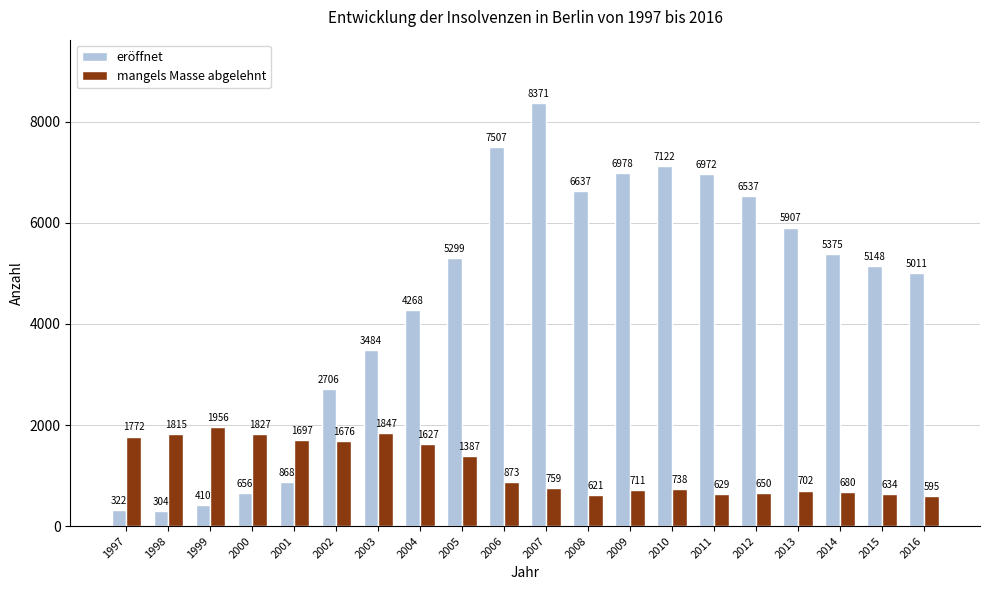

What is the difference between the maximum and minimum values in the eröffnet series?

8067